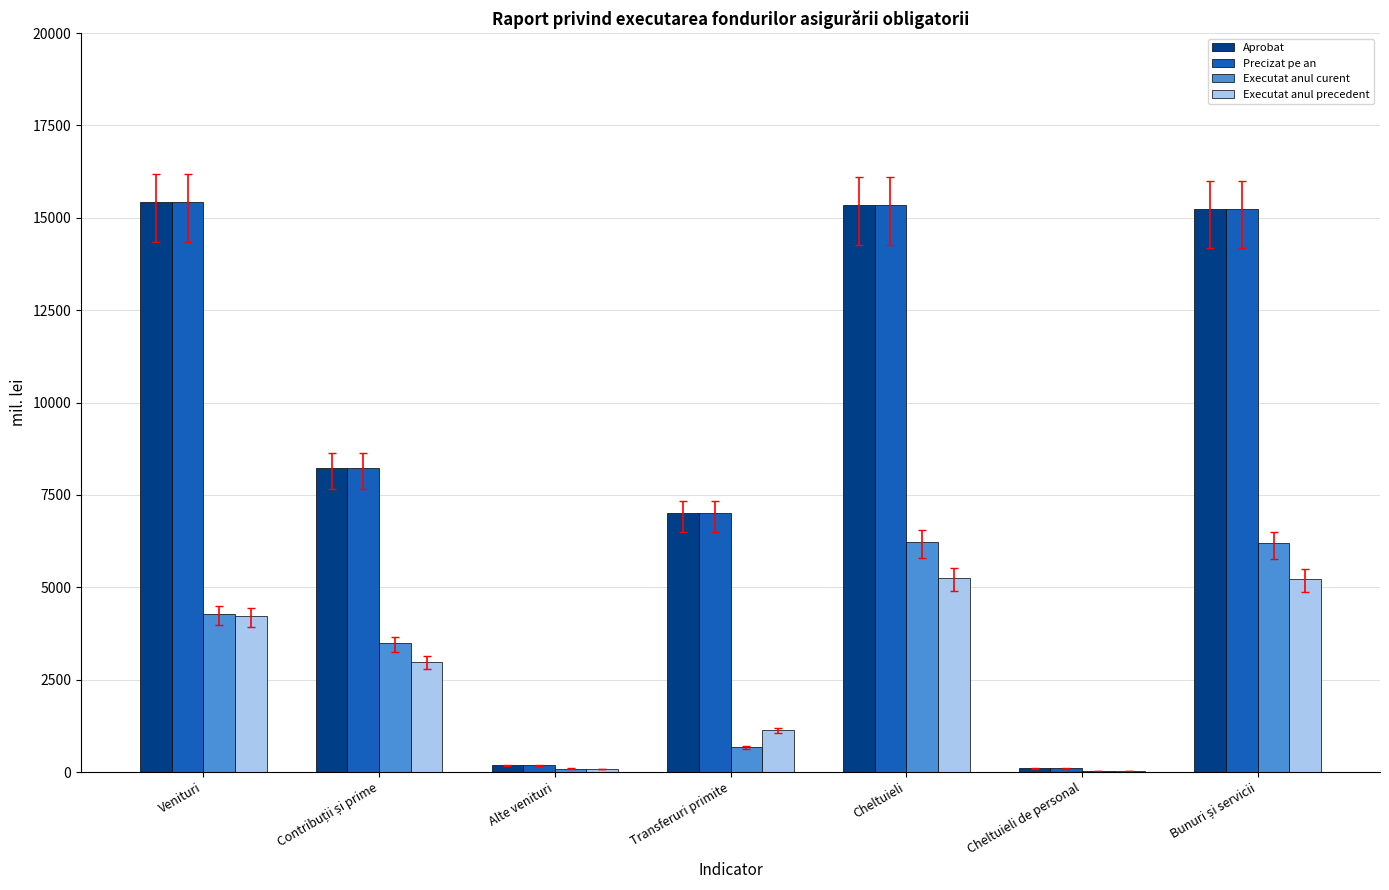

What is the sum of all Executat anul precedent values?

18962.3